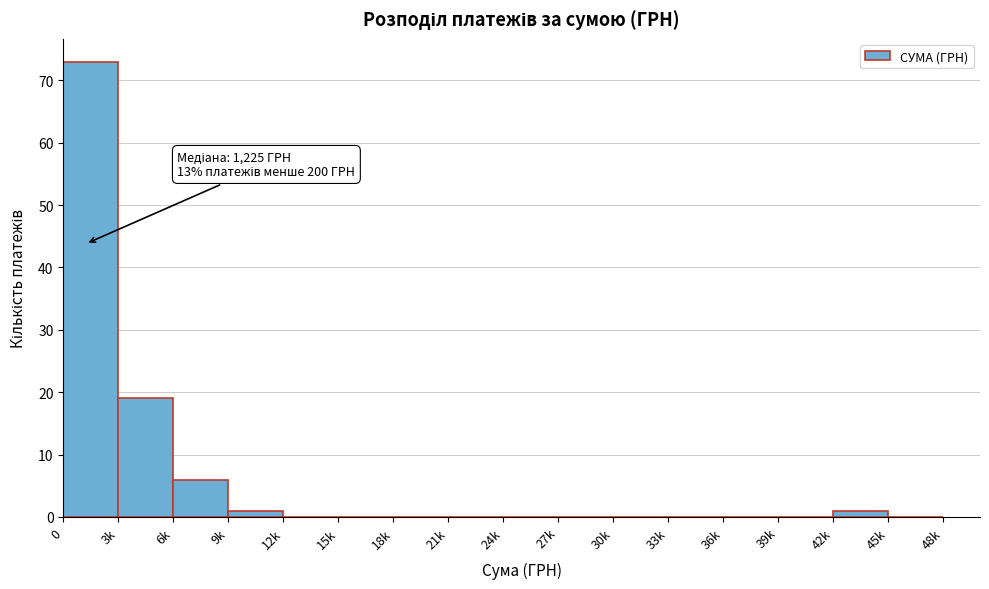

Reading left to right, transcribe all the data shown in this chart.

0=73	3k=19	6k=6	9k=1	12k=0	15k=0	18k=0	21k=0	24k=0	27k=0	30k=0	33k=0	36k=0	39k=0	42k=1	45k=0